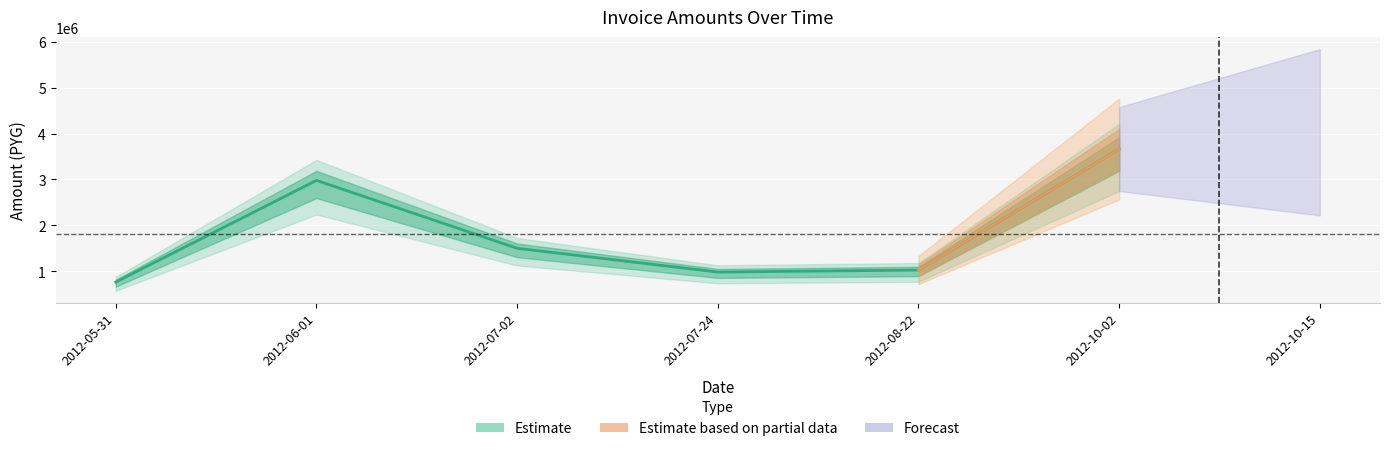

At which label does solicitud_transferencia first exceed 36316?

2012-05-31